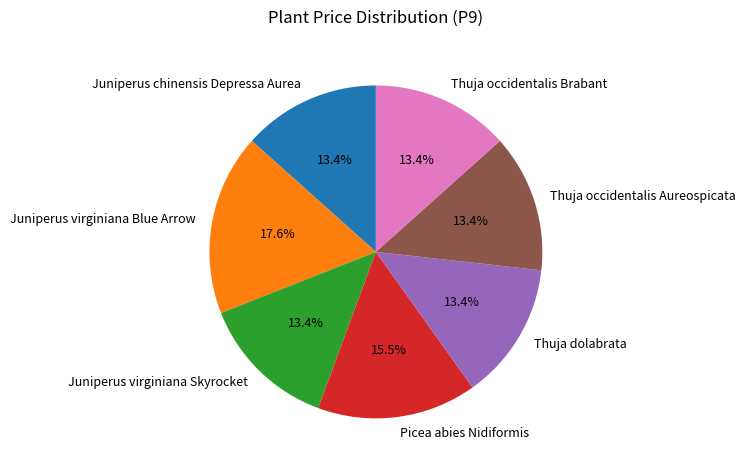

True or false: Juniperus virginiana Skyrocket accounts for 6% of the total.

False